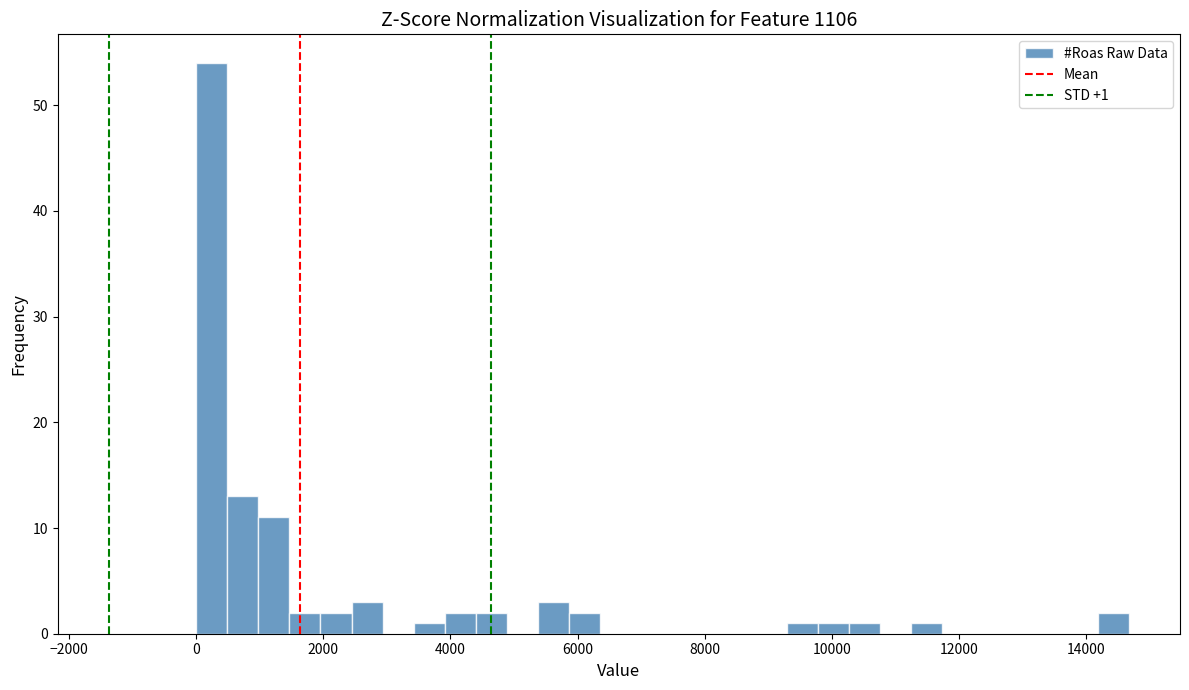

Around what value on the x-axis is the tallest bar? Give the approximate position of its centre, as read against the axis.

200